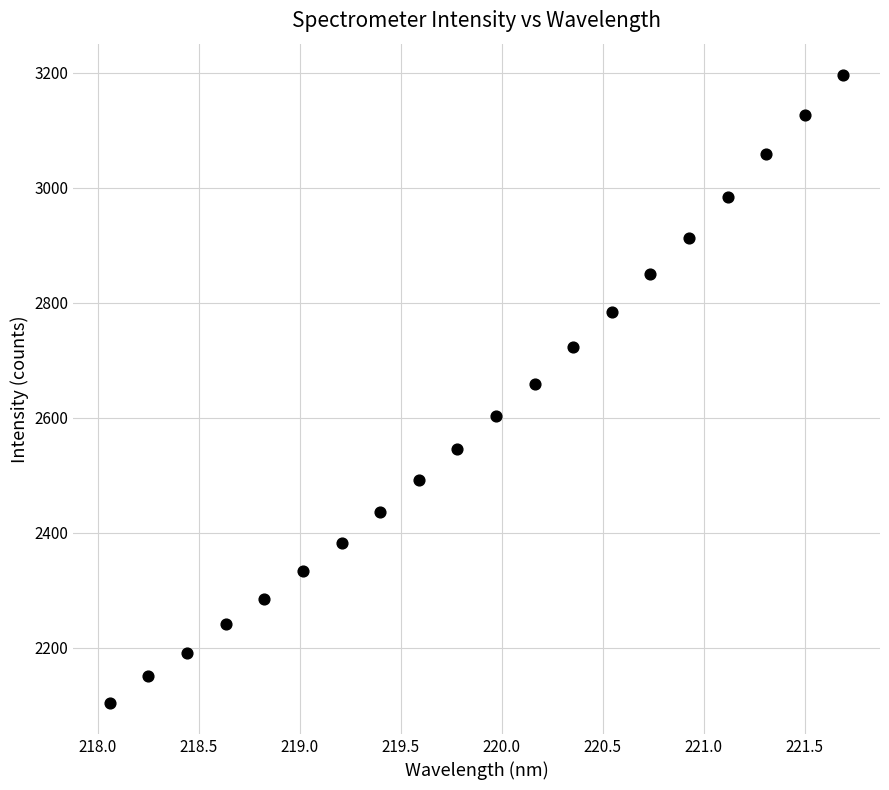

What is the range of Y values (max minus min)?

1091.4